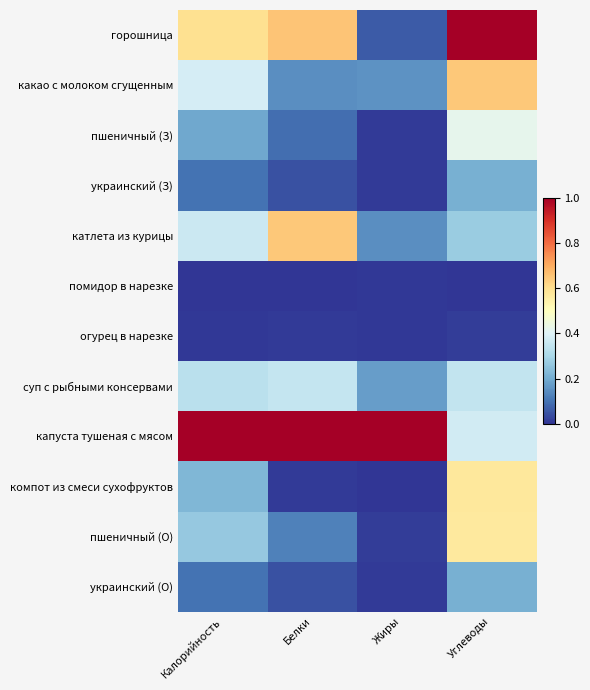

Which series has the largest total across all categories?

капуста тушеная с мясом